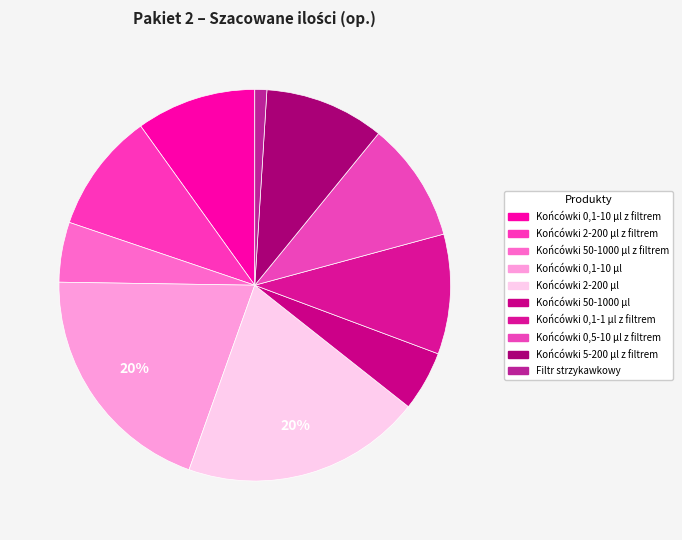

Is there a majority slice in this chart?

No